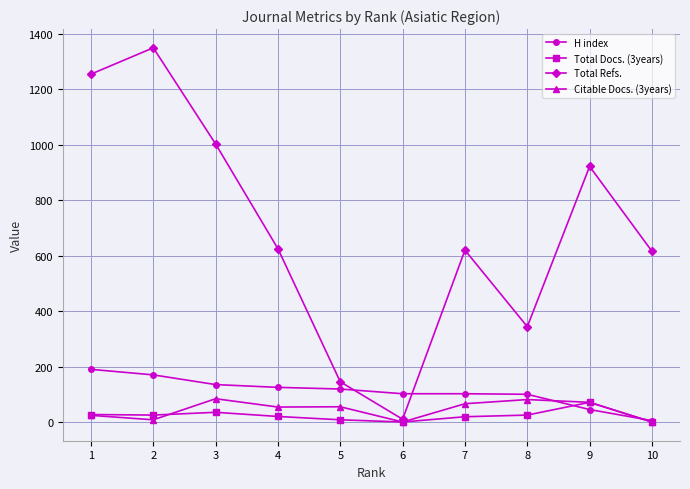

Is this an area chart (filled region under the line)?

No